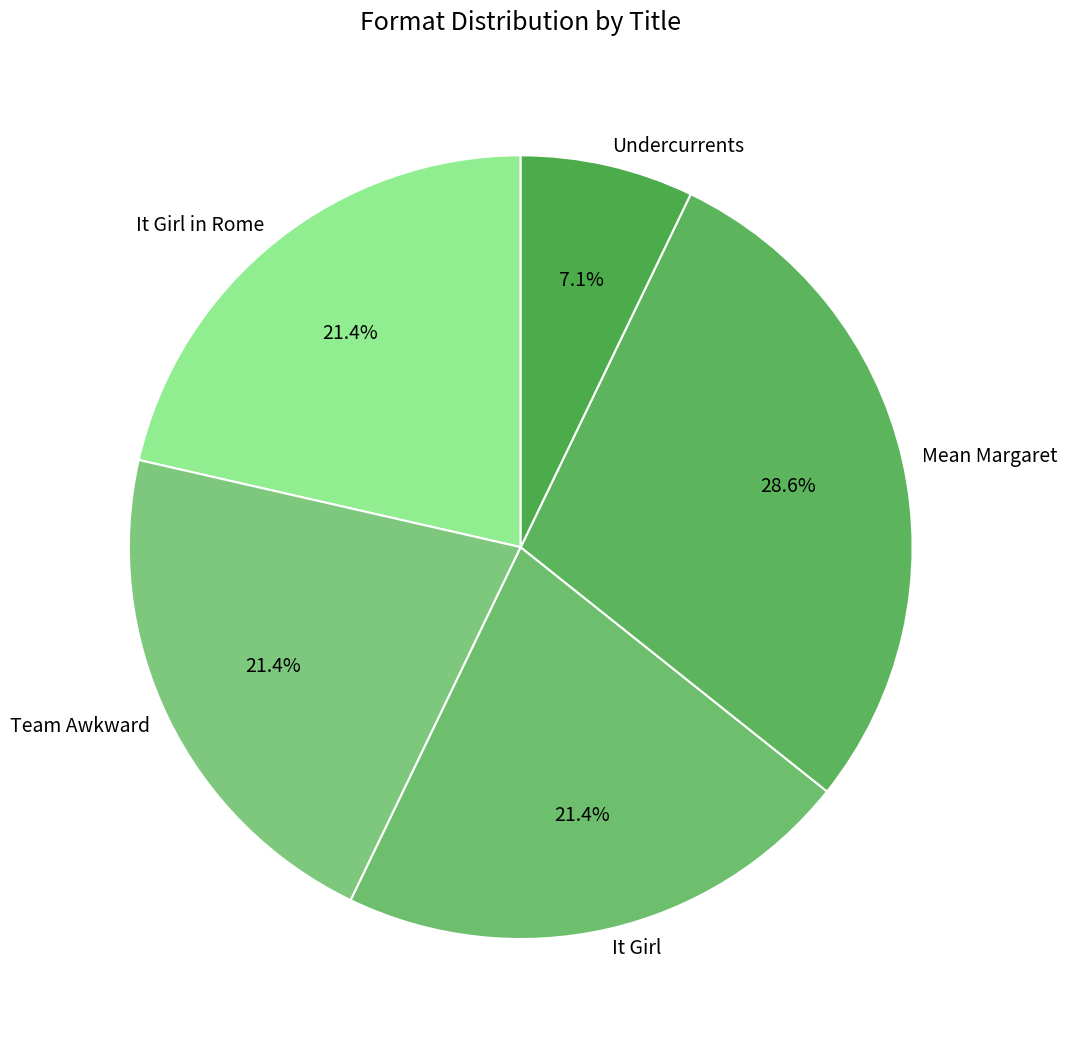

The Team Awkward slice represents 36% of the pie. True or false?

False